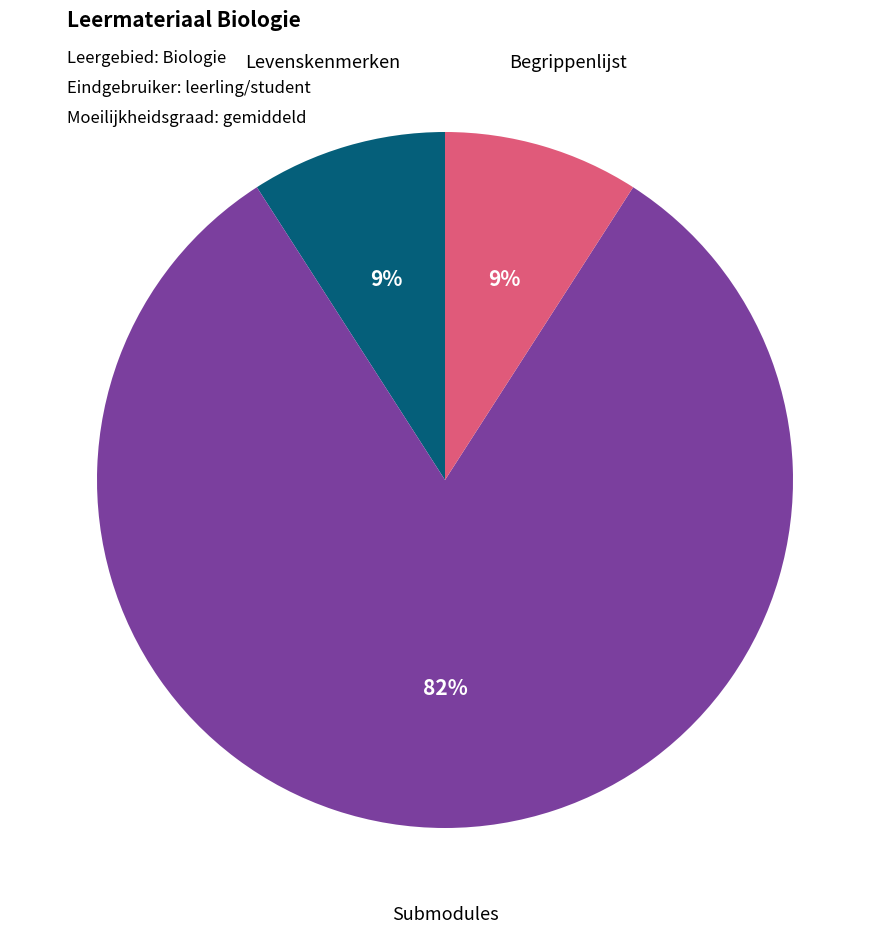

To the nearest percent, what portion does Submodules represent?

82%